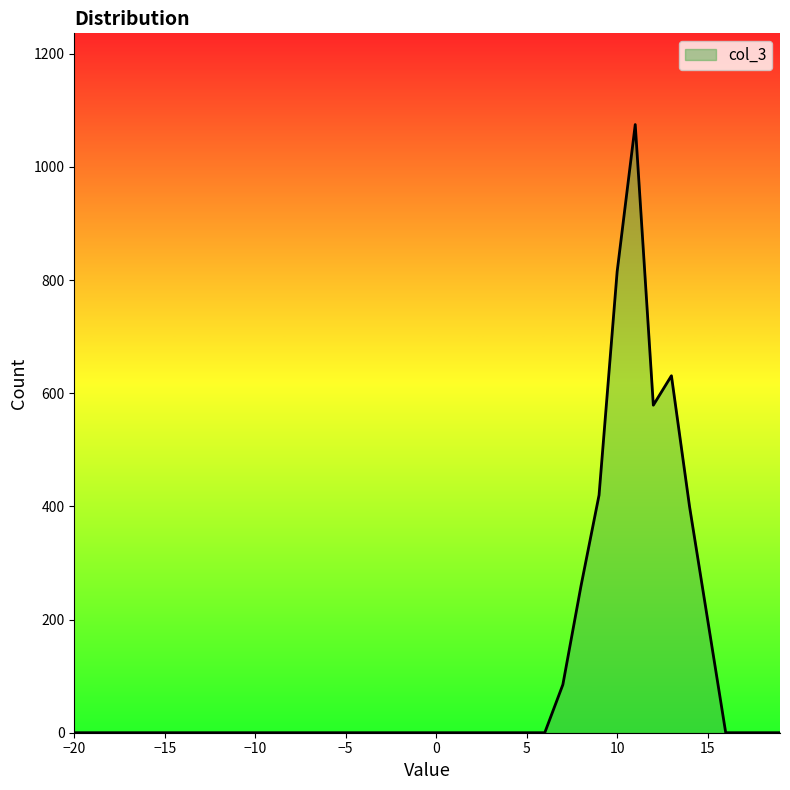

What is the difference between the maximum and minimum values?

1075